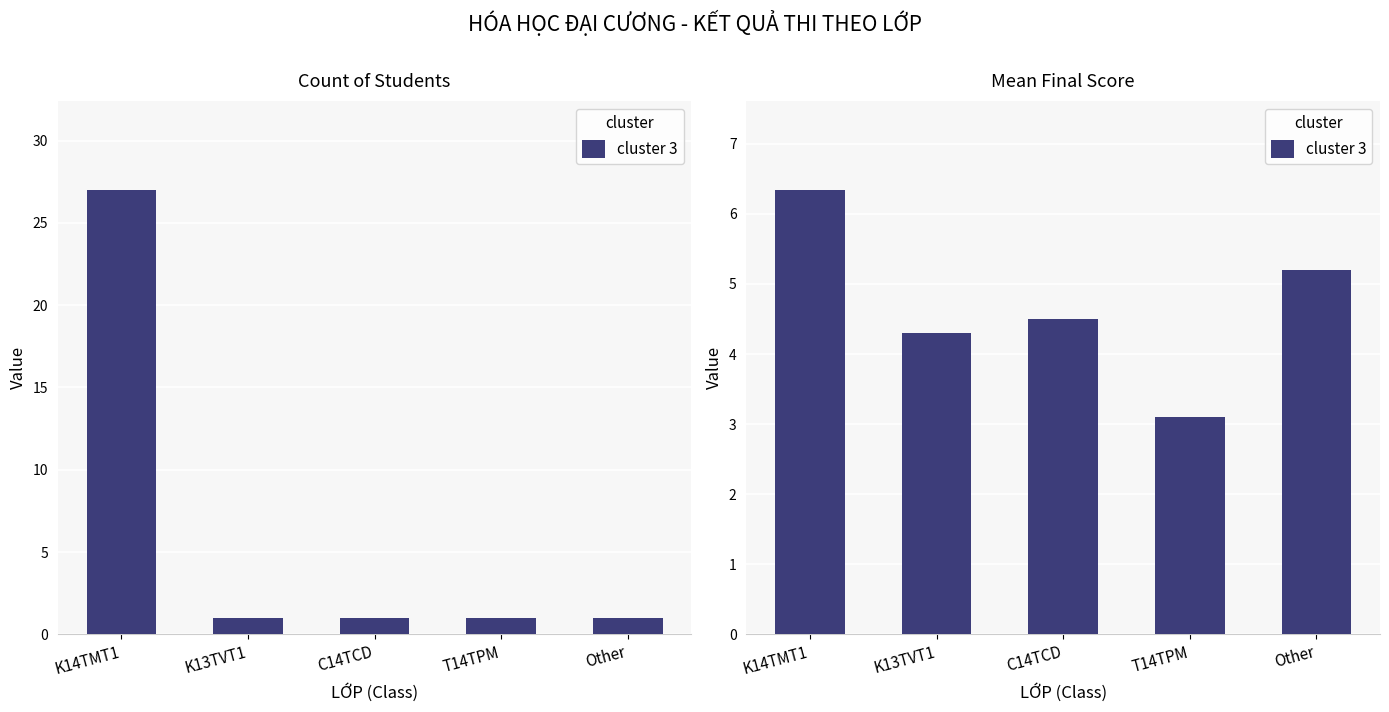

What position from the right is K14TMT1?

5